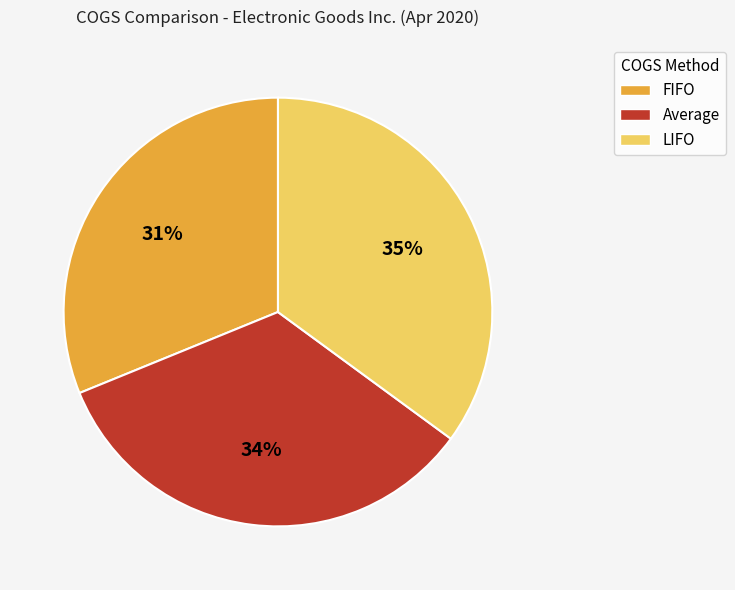

Which has a higher value, LIFO or FIFO?

LIFO